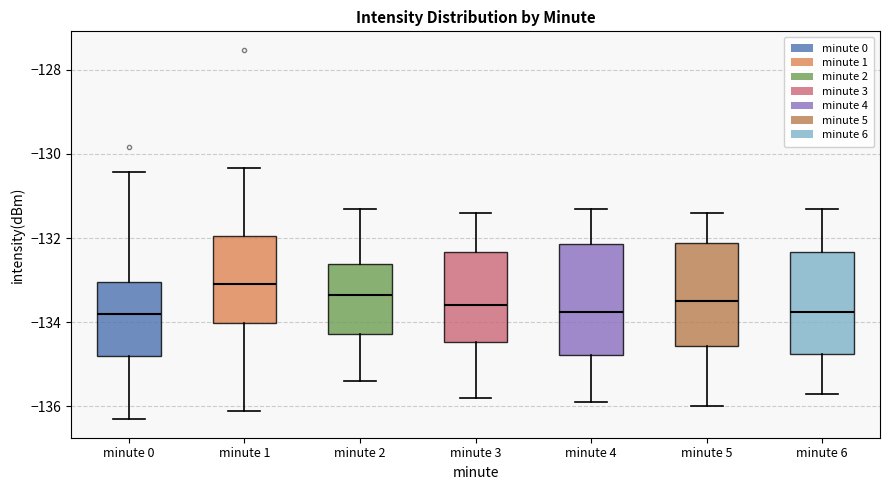

Reading left to right, transcribe this box plot: for each box, give where its median line is, the range the box spans, and where its two whiskers end, as read against the y-axis. The values are not printed on the chart, so give them approximately, as read against the axis.

minute 0: median -133.8, box -134.8 to -133.0, whiskers -136.4 to -130.4
minute 1: median -133.0, box -134.0 to -132.0, whiskers -136.2 to -130.4
minute 2: median -133.4, box -134.2 to -132.6, whiskers -135.4 to -131.2
minute 3: median -133.6, box -134.4 to -132.4, whiskers -135.8 to -131.4
minute 4: median -133.8, box -134.8 to -132.2, whiskers -135.8 to -131.2
minute 5: median -133.4, box -134.6 to -132.2, whiskers -136.0 to -131.4
minute 6: median -133.8, box -134.8 to -132.4, whiskers -135.6 to -131.2